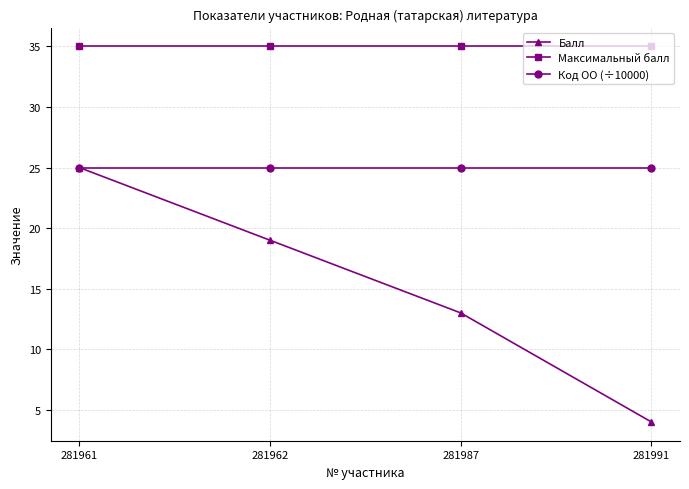

At which label is Балл closest to 14?

281987